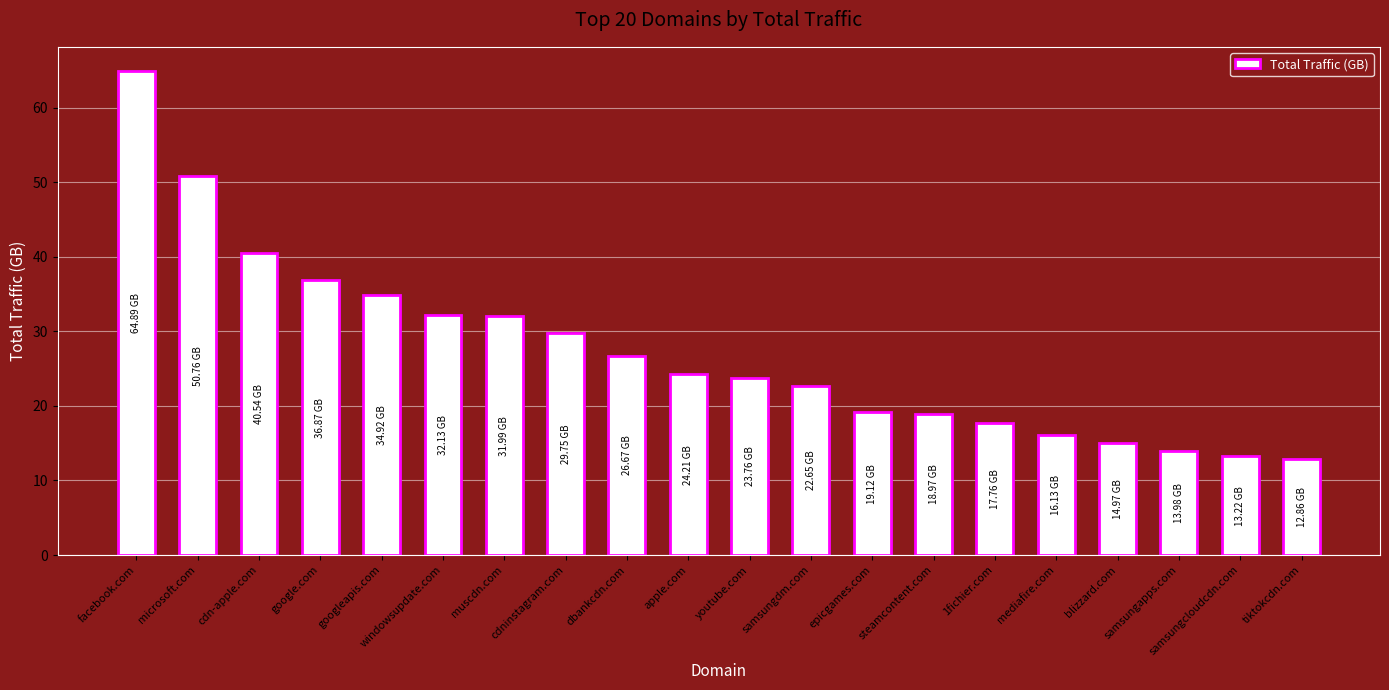

What is the change in value from dbankcdn.com to blizzard.com?

-11.7